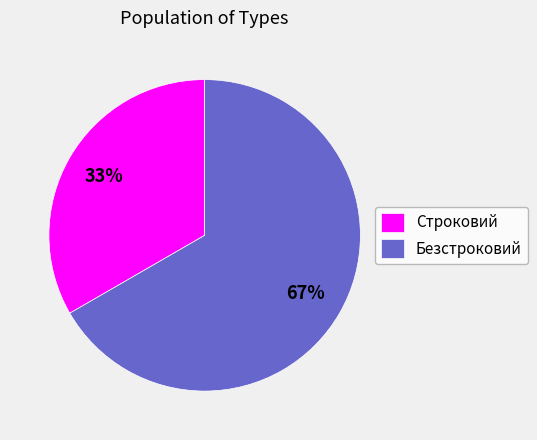

Which slice represents more than half of the pie?

Безстроковий